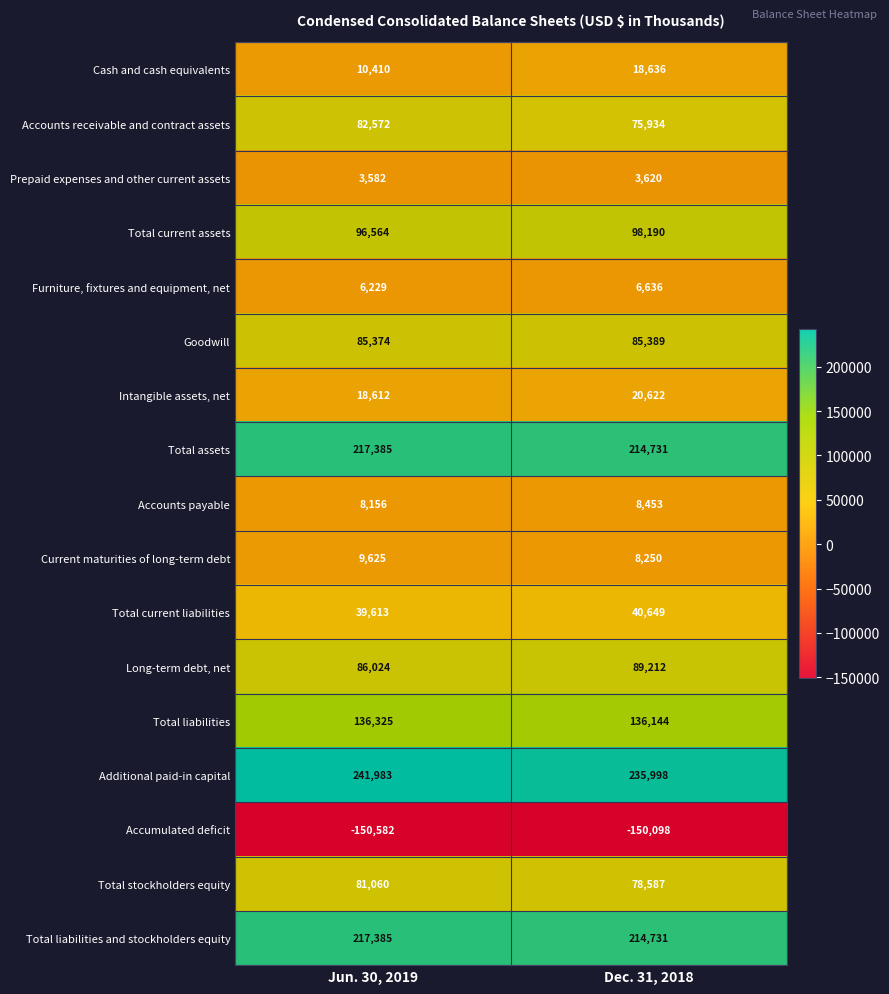

What is the spread (max minus min) of values at Jun. 30, 2019?

392565